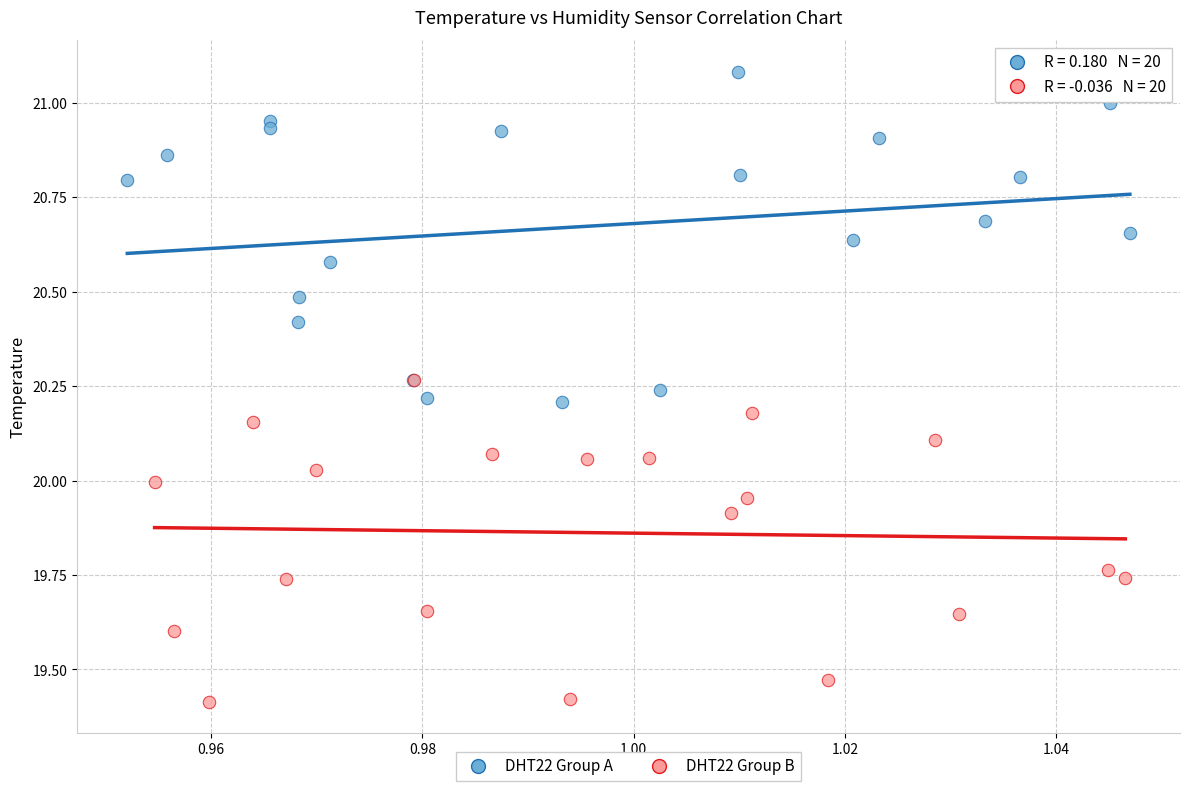

Which series reaches the maximum Y coordinate?

DHT22 Group A